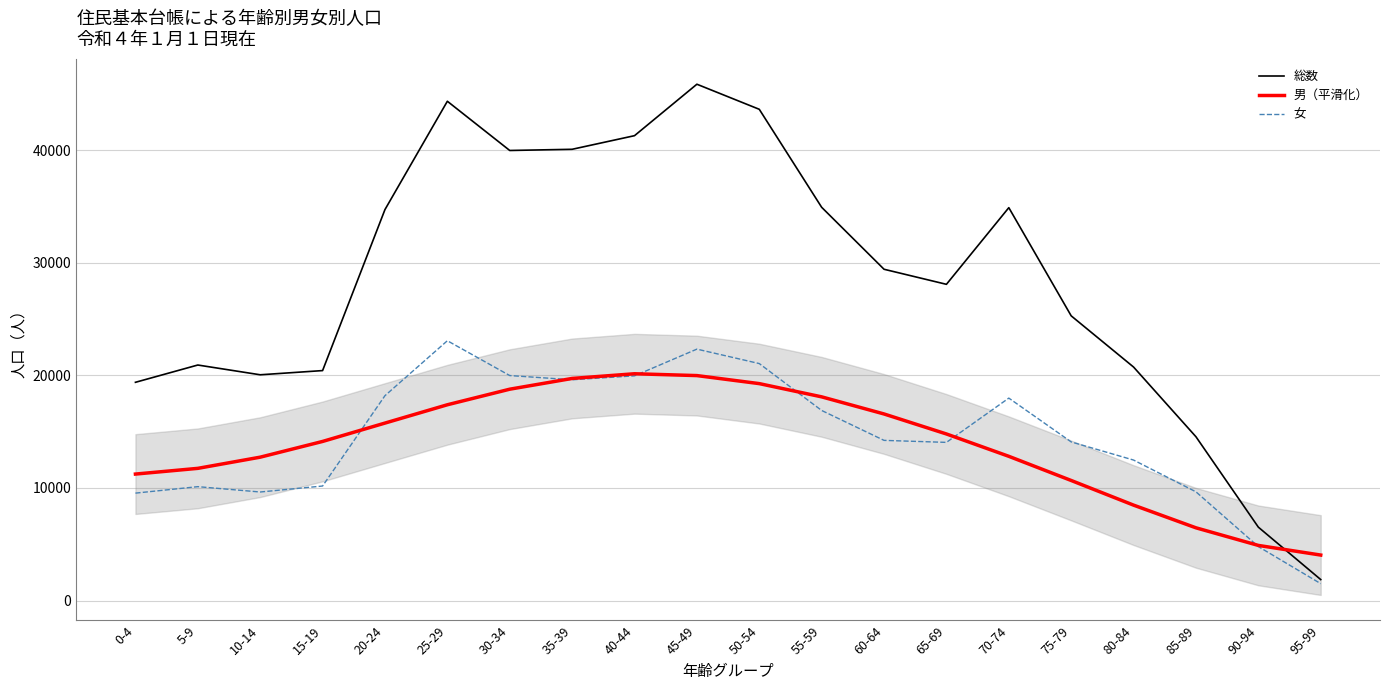

Which series has the largest total across all categories?

総数